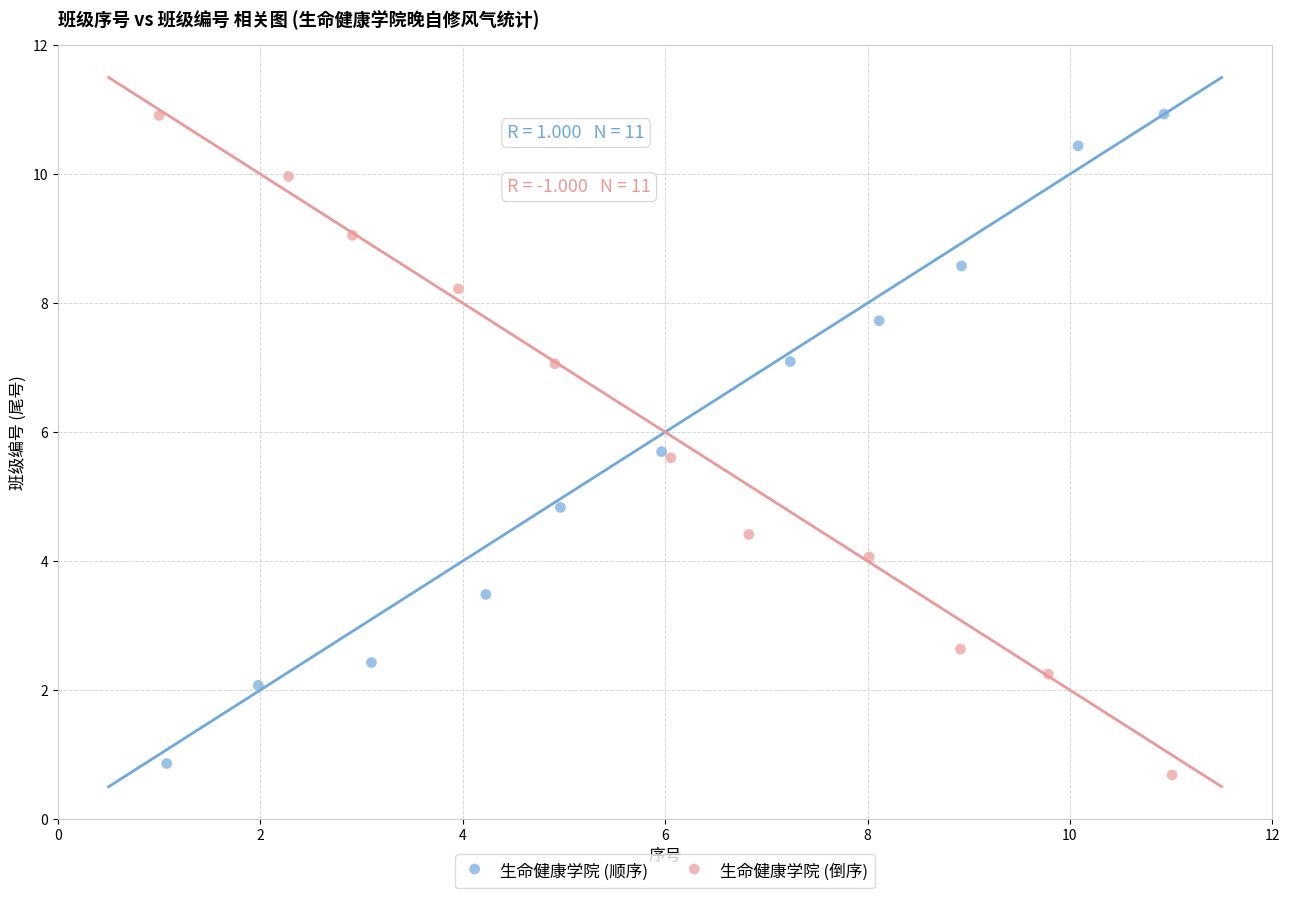

Which series has the widest spread of Y values?

生命健康学院 (倒序)